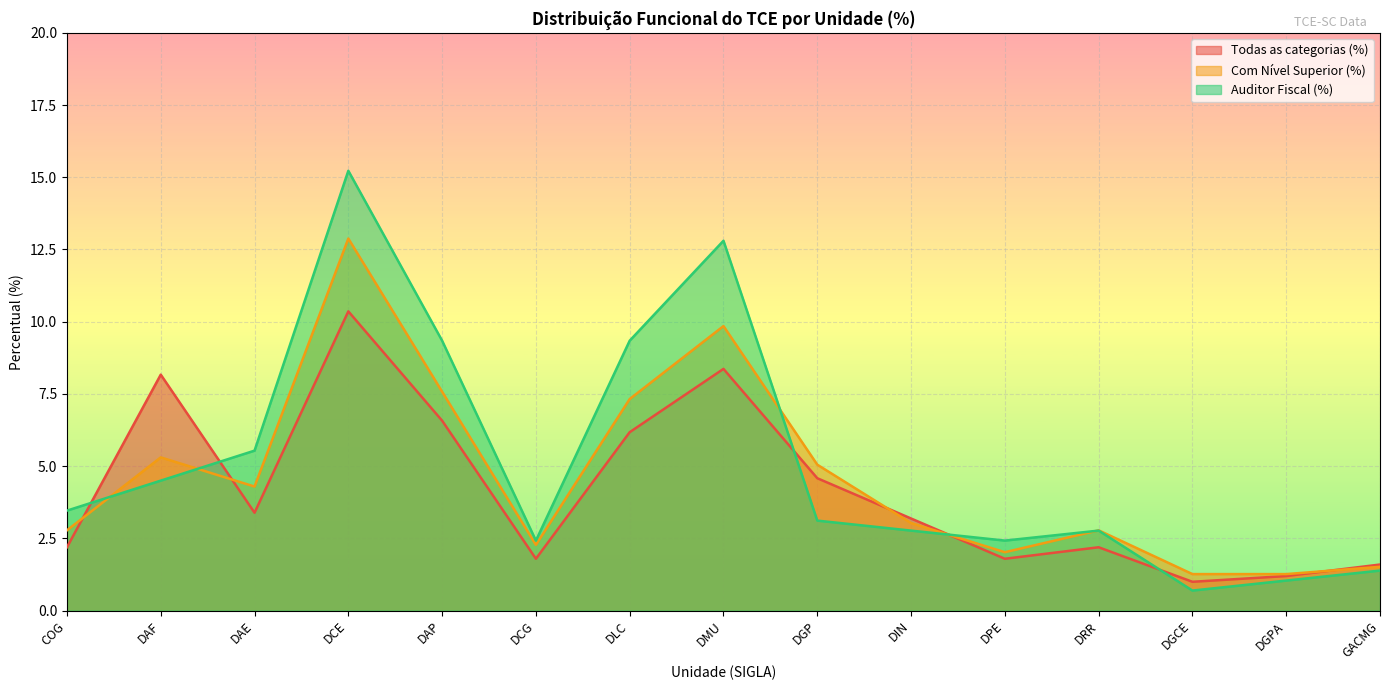

At which category is the sum across all series the highest?

DCE